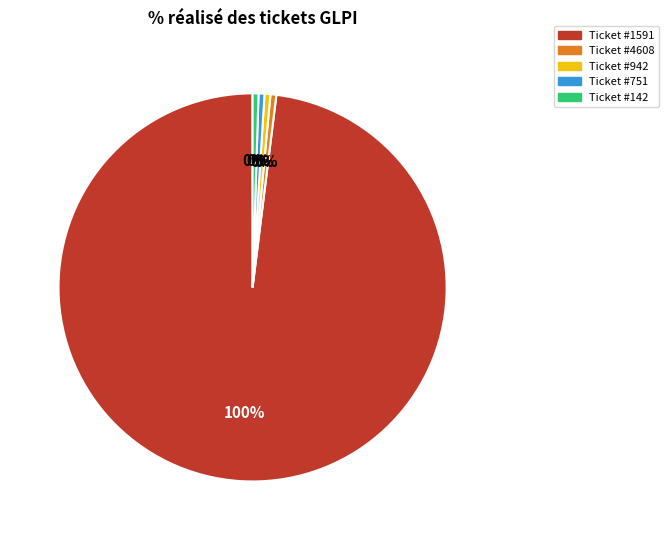

How many segments does this pie chart have?

5